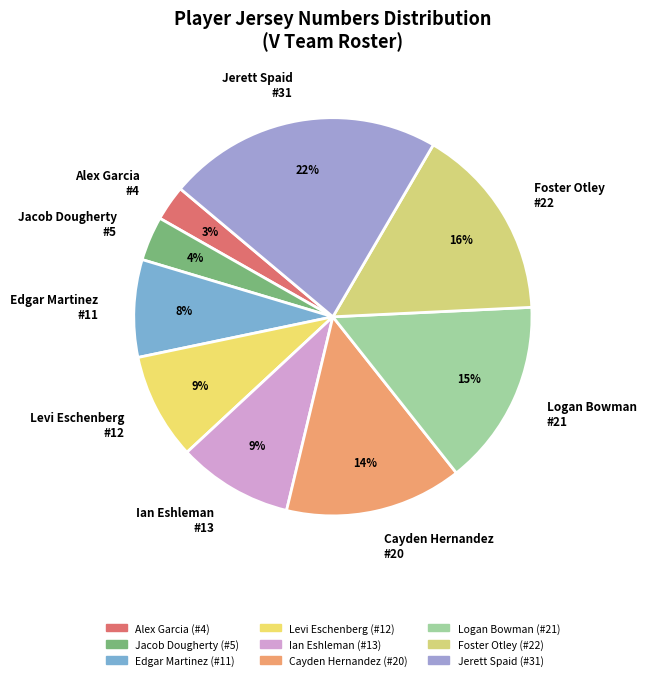

What is the largest slice in the pie chart?

Jerett Spaid (#31)